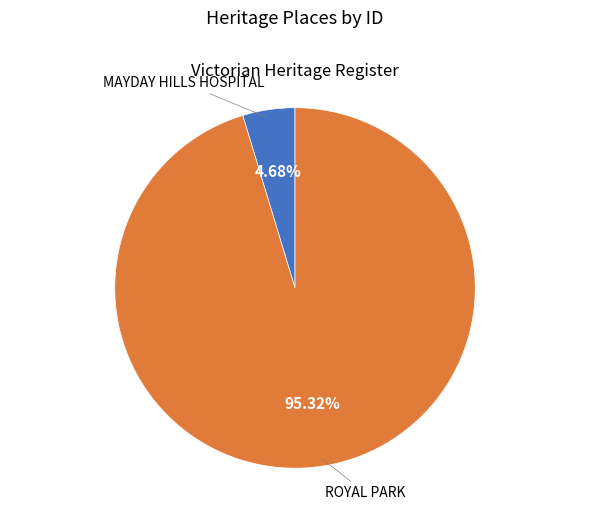

How many slices are in this pie chart?

2